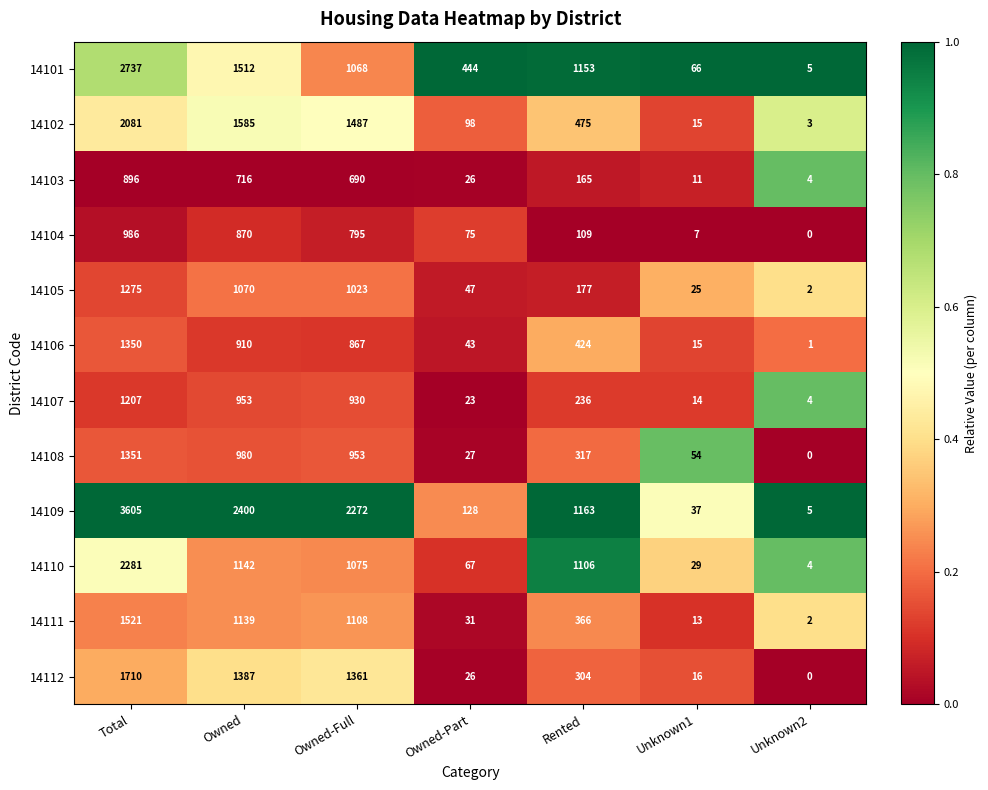

Between Owned-Part and Rented, which series saw the biggest shift?

14110